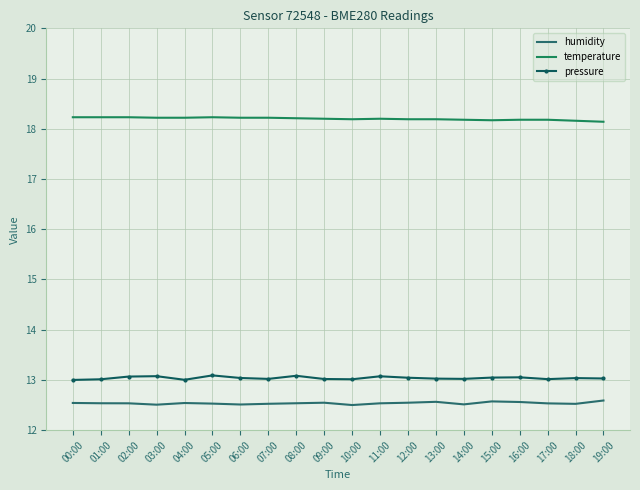

What is the greatest value displayed?

18.2